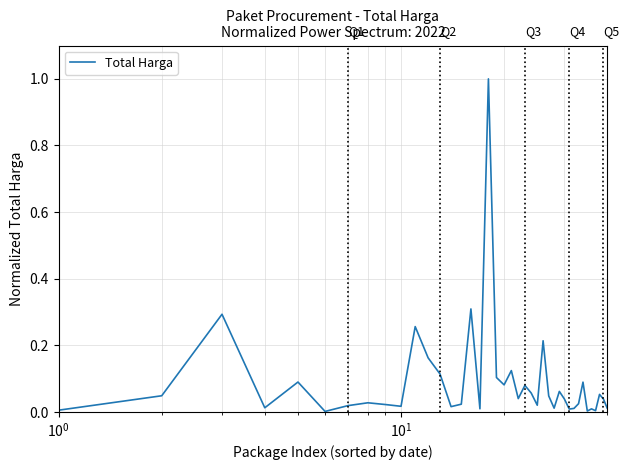

What is the maximum value shown in the chart?

1.0